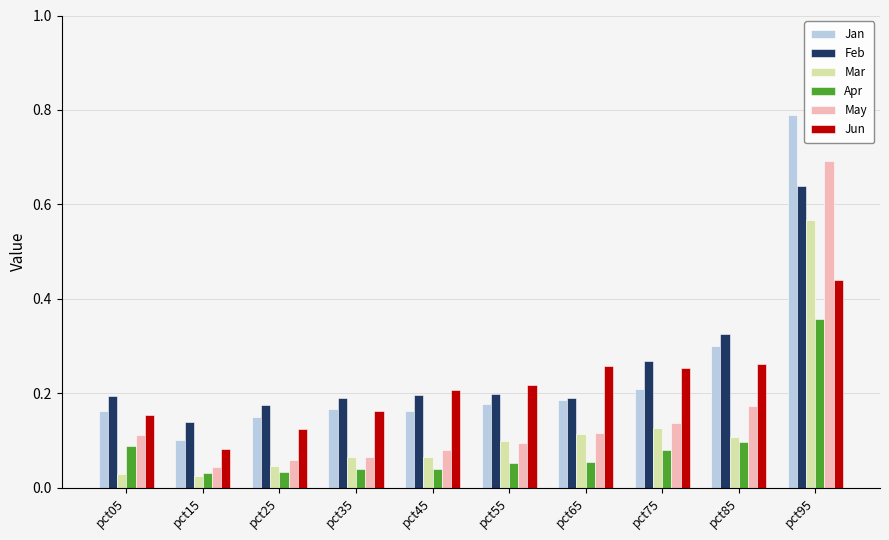

Count the number of categories in the chart.

10